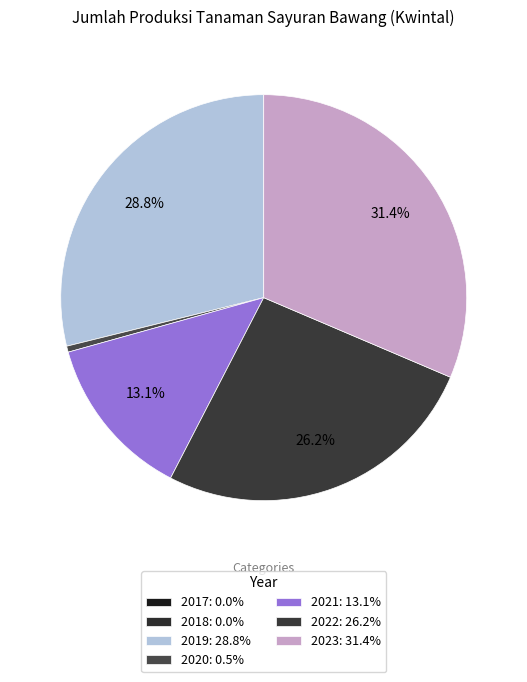

To the nearest percent, what is the difference between the 2021 and 2018 slice percentages?

13%